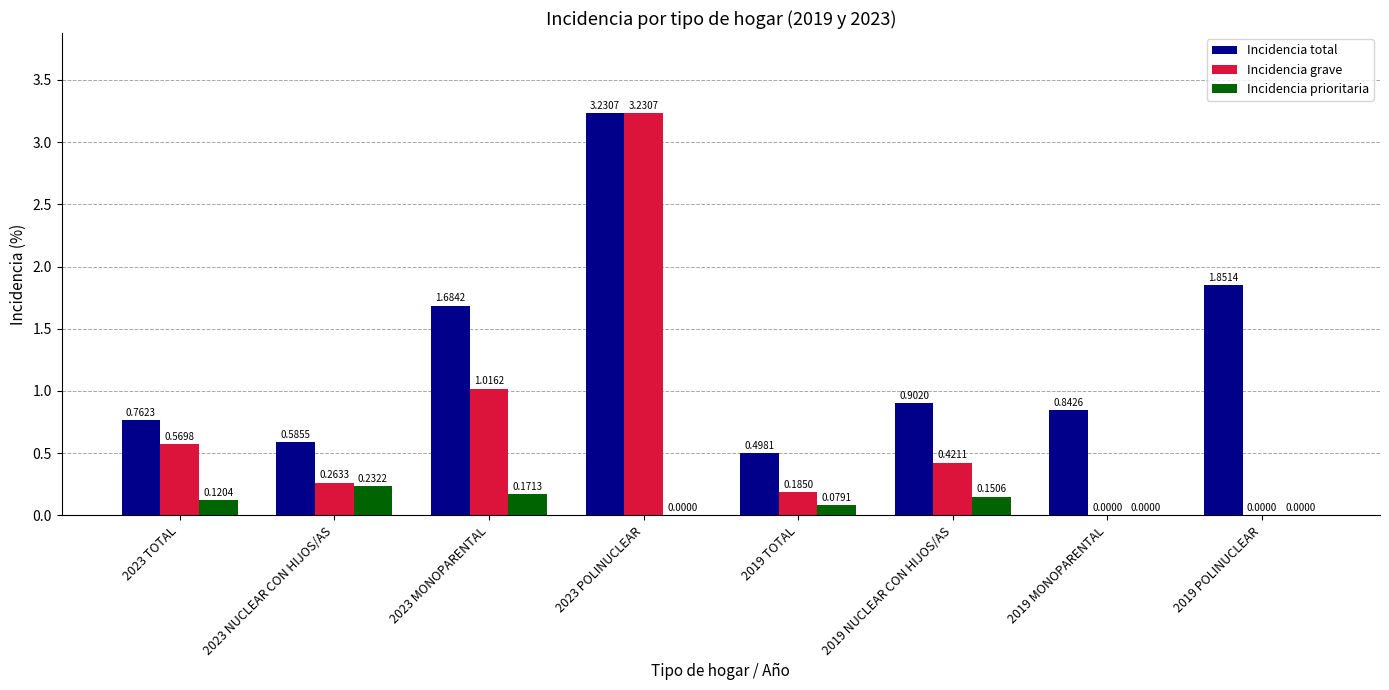

Is the value of Incidencia prioritaria at 2019 NUCLEAR CON HIJOS/AS greater than the value of Incidencia total at 2023 NUCLEAR CON HIJOS/AS?

No